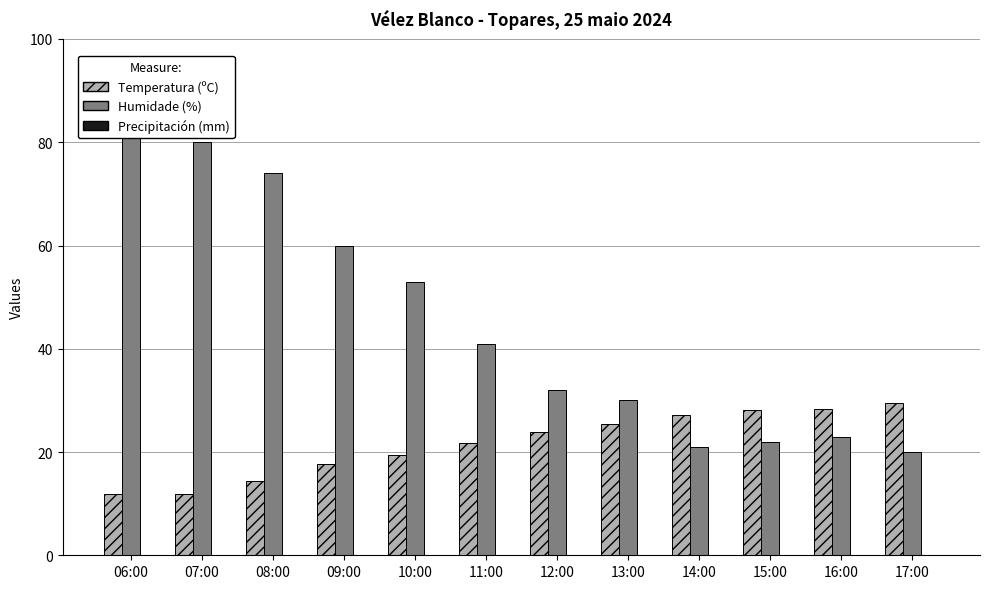

Is the value of Precipitación (mm) at 08:00 greater than the value of Humidade (%) at 09:00?

No